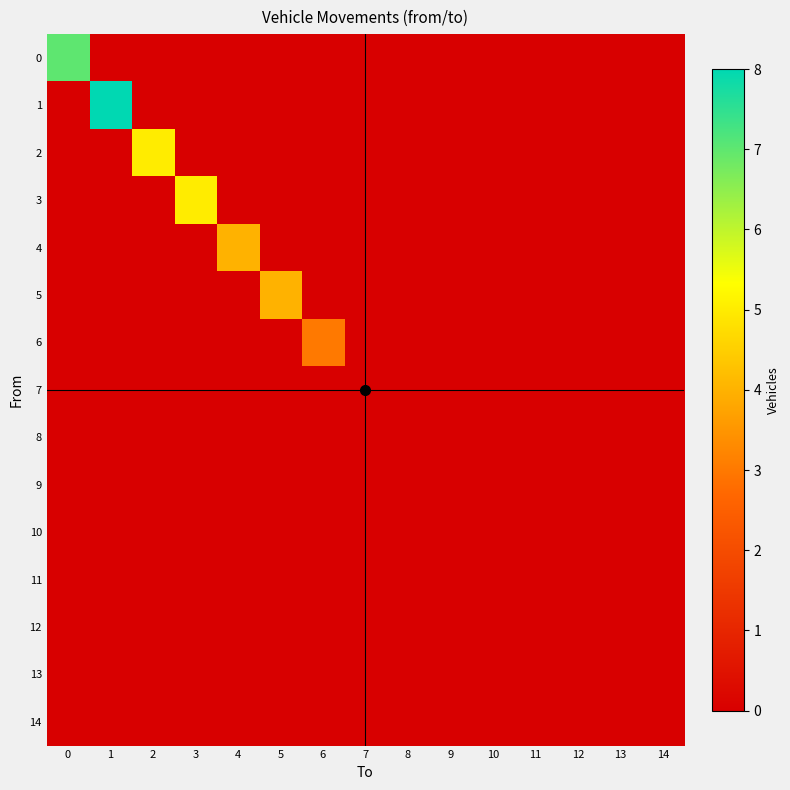

Between 1 and 8, which series saw the biggest shift?

1